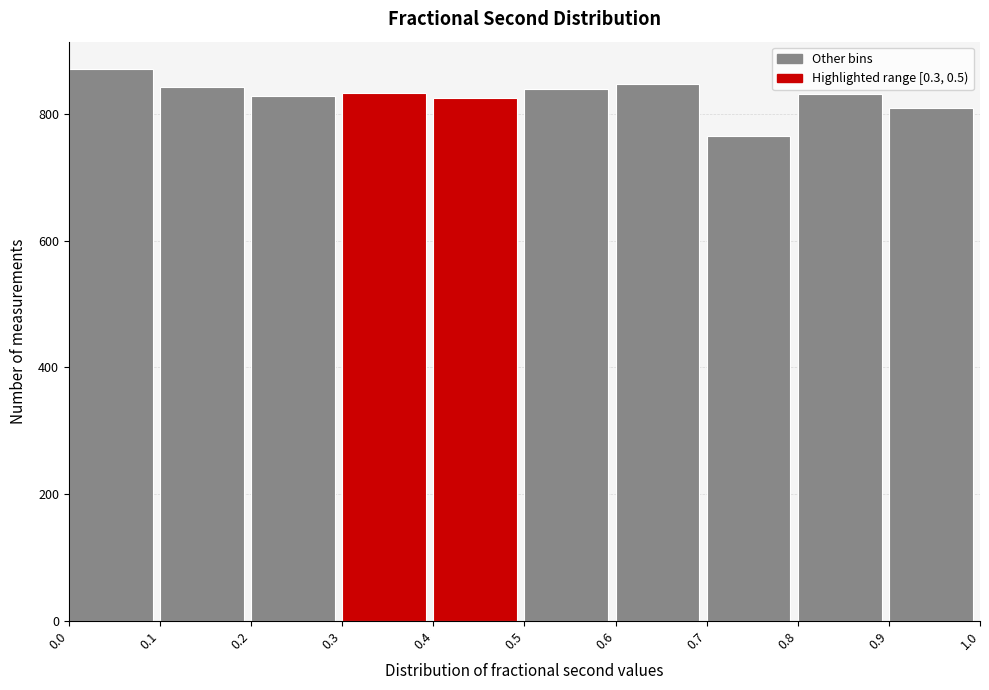

How tall is the bar that spans 0.3 to 0.4 on the x-axis? The values are not printed on the chart, so give them approximately, as read against the axis.

840